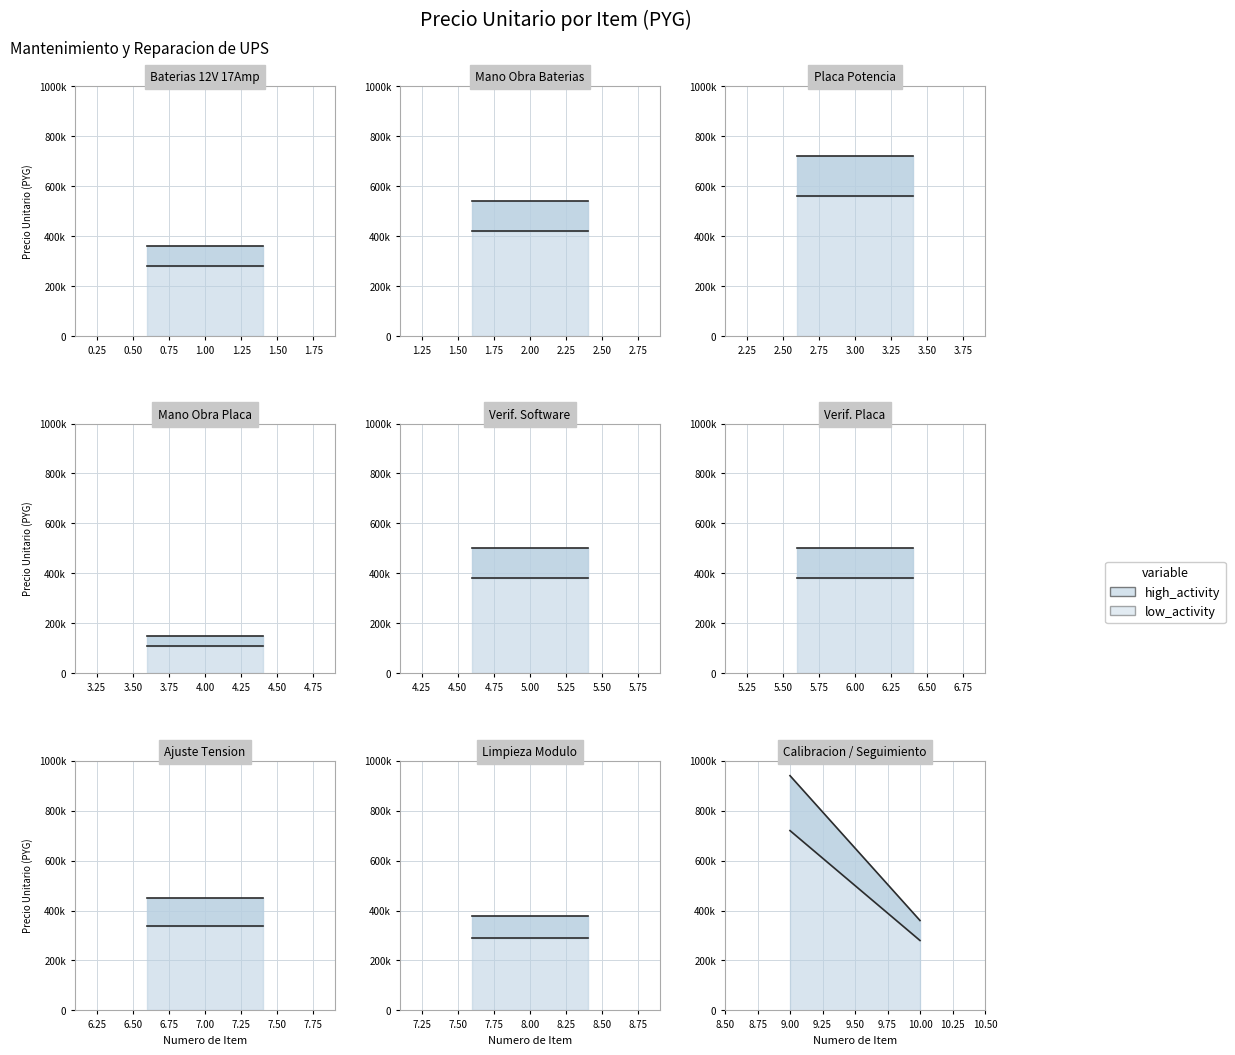

What is the total value across all series at 1?

640000